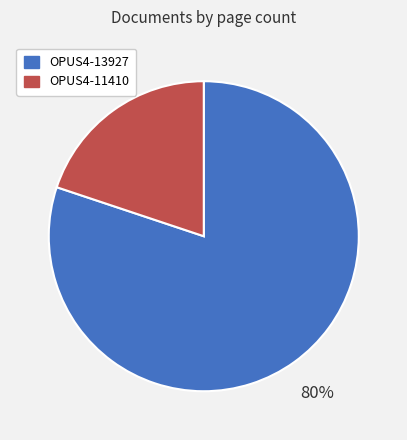

What is the smallest slice in the pie chart?

OPUS4-11410